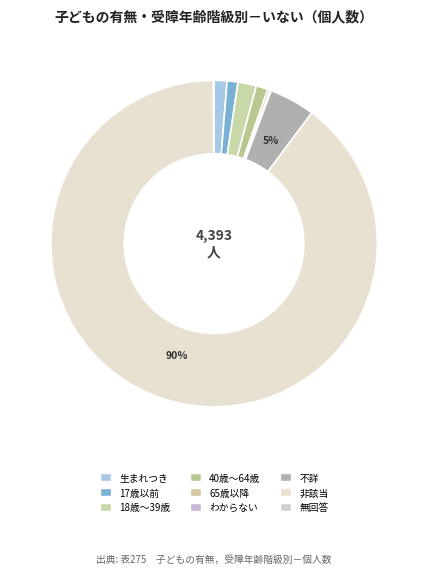

What is the smallest slice in the pie chart?

無回答